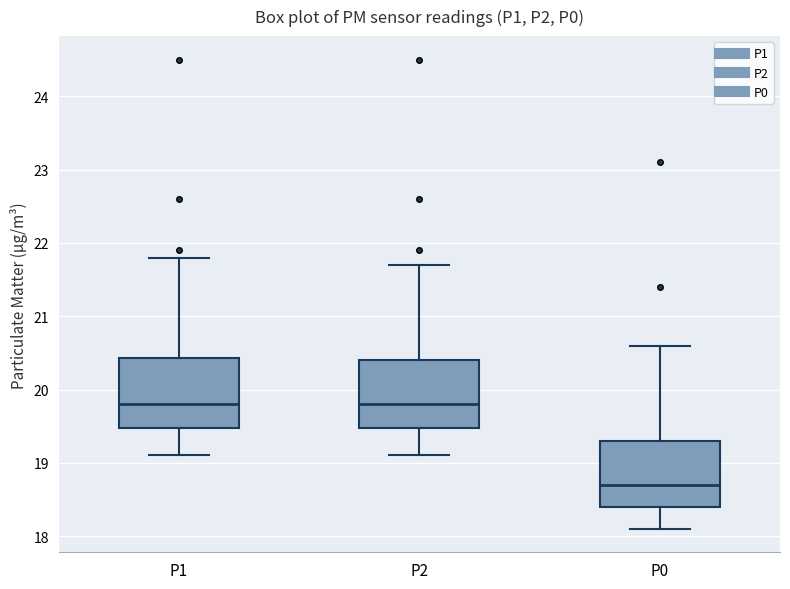

Reading left to right, transcribe this box plot: for each box, give where its median line is, the range the box spans, and where its two whiskers end, as read against the y-axis. The values are not printed on the chart, so give them approximately, as read against the axis.

P1: median 19.8, box 19.5 to 20.4, whiskers 19.1 to 21.8
P2: median 19.8, box 19.5 to 20.4, whiskers 19.1 to 21.7
P0: median 18.7, box 18.4 to 19.3, whiskers 18.1 to 20.6